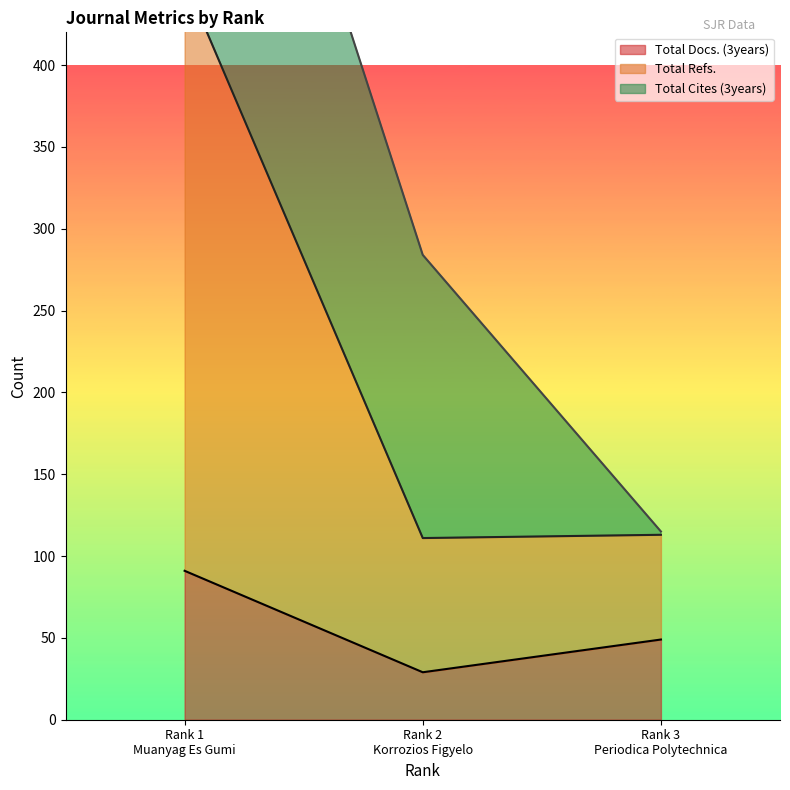

What is the maximum value for Total Docs. (3years)?

91